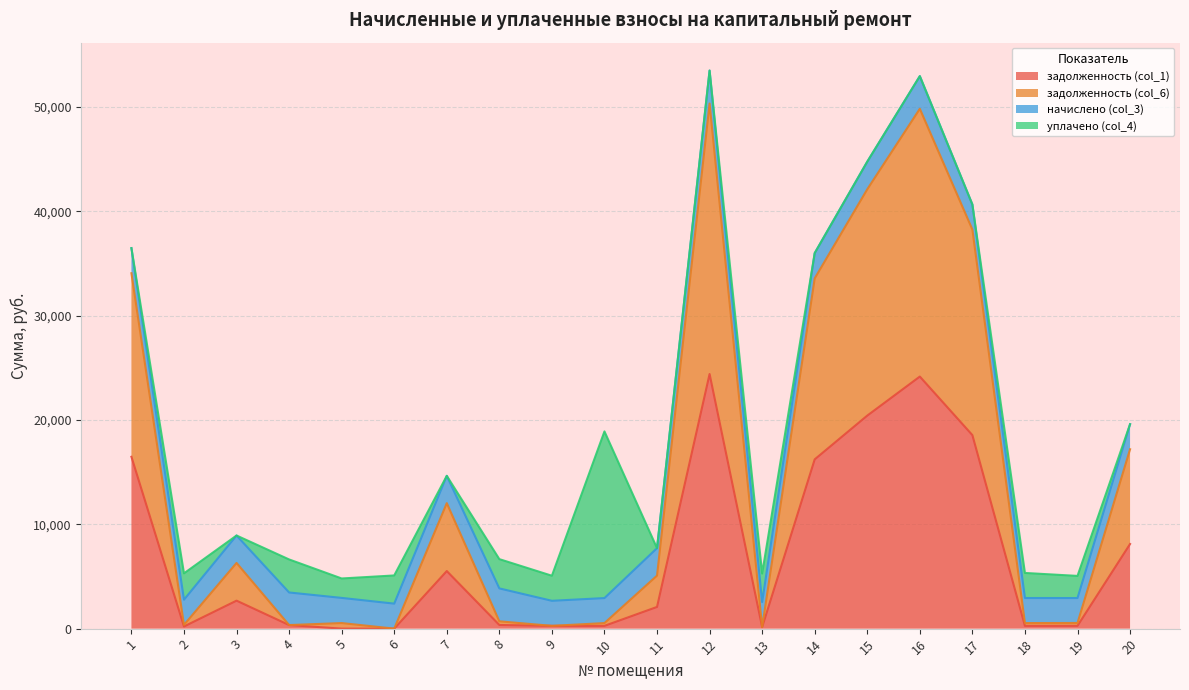

What is the highest value of the задолженность (col_1) series?

24399.4